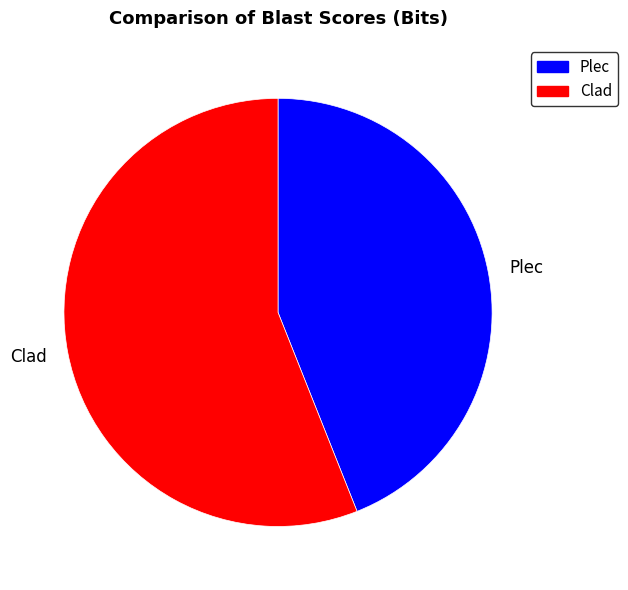

Count the number of slices in the pie.

2